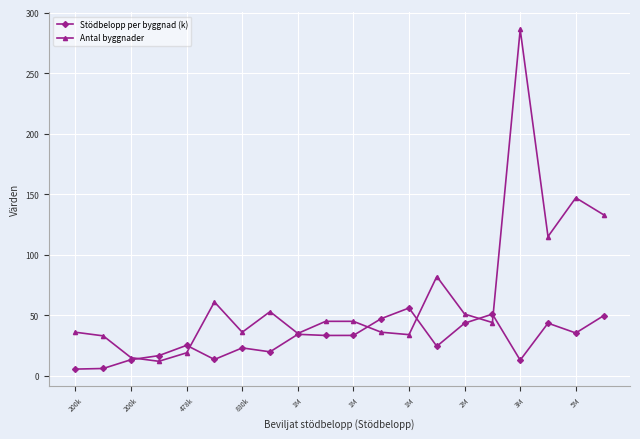

Which series has the largest range (max minus min)?

Antal byggnader